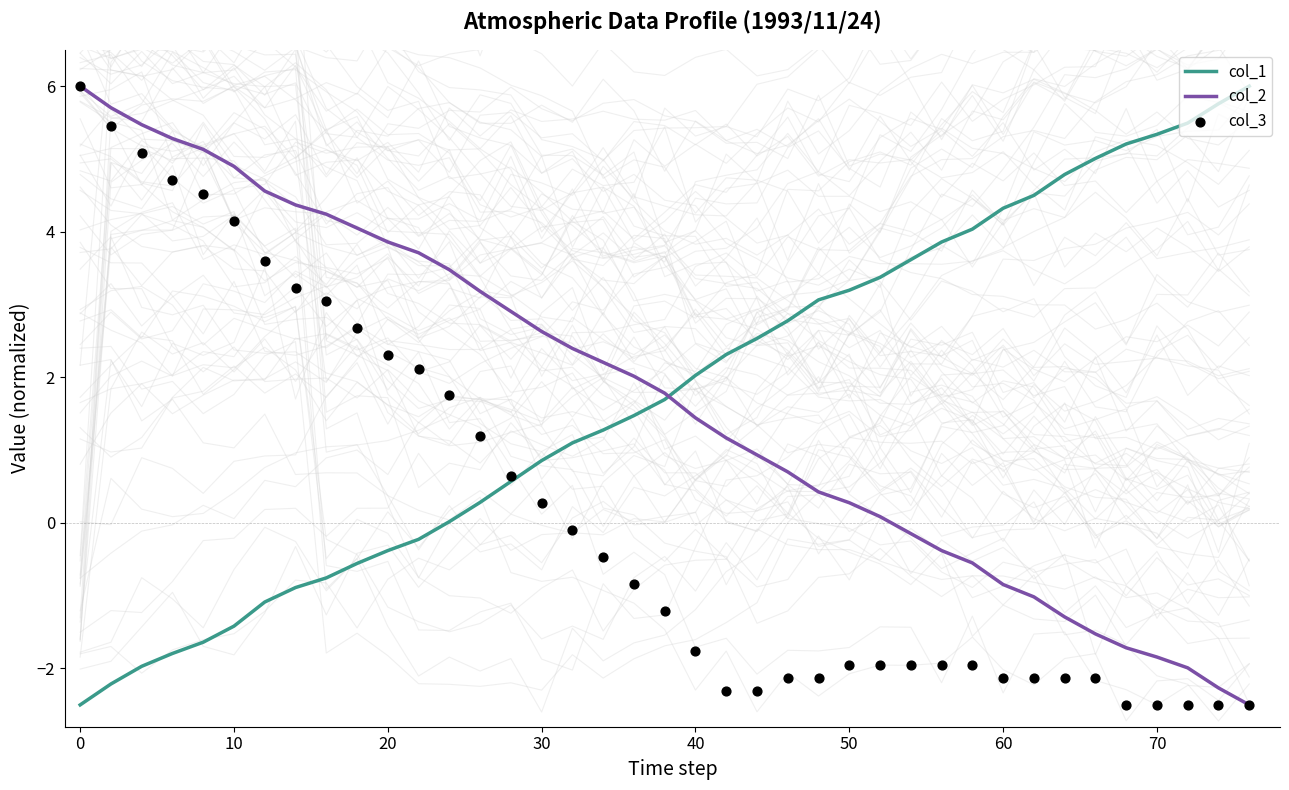

Which series reaches the minimum Y coordinate?

col_1